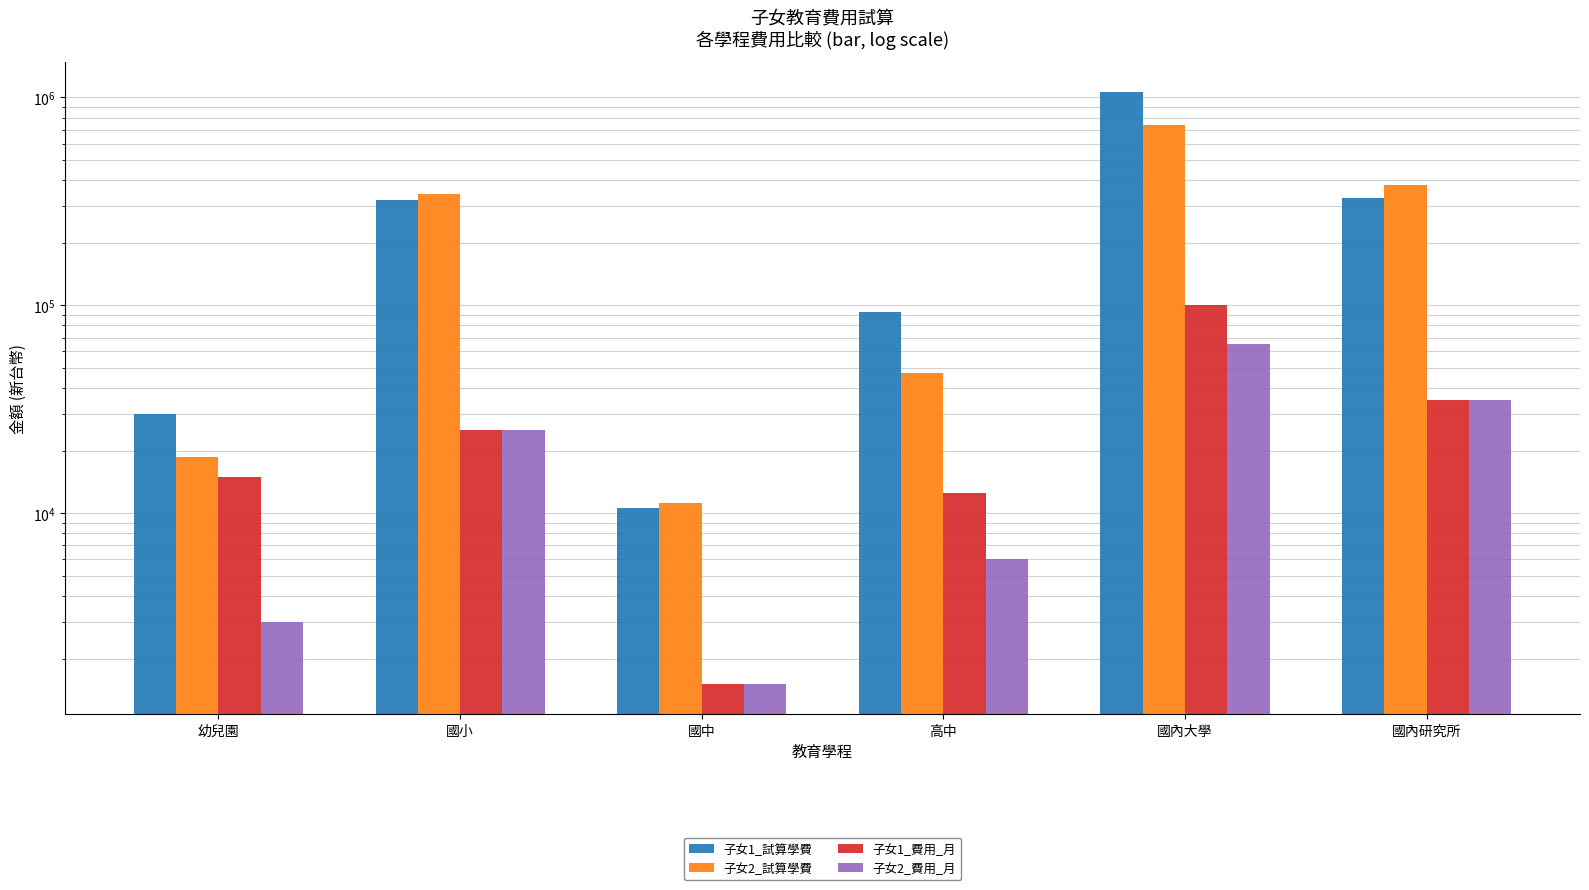

Which series changed the most between 國中 and 國內研究所?

子女2_試算學費